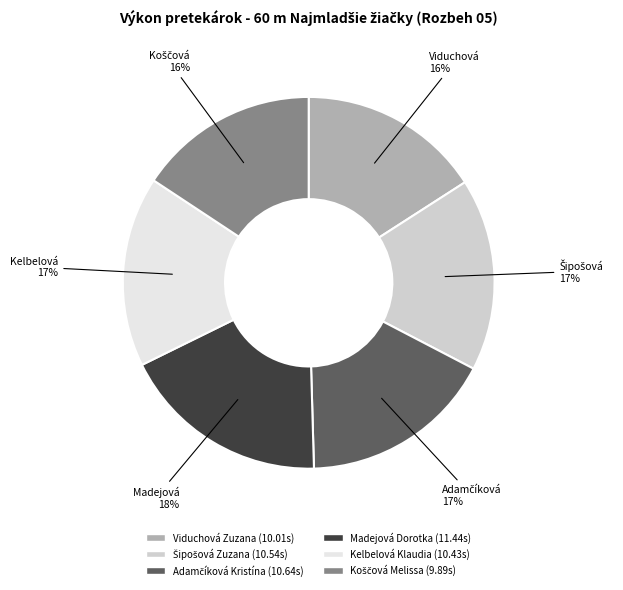

What percentage is the Madejová Dorotka slice, to the nearest percent?

18%